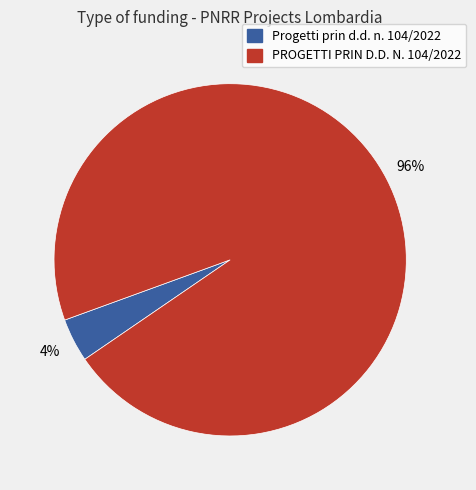

To the nearest percent, what is the difference between the largest and smallest slice percentages?

92%